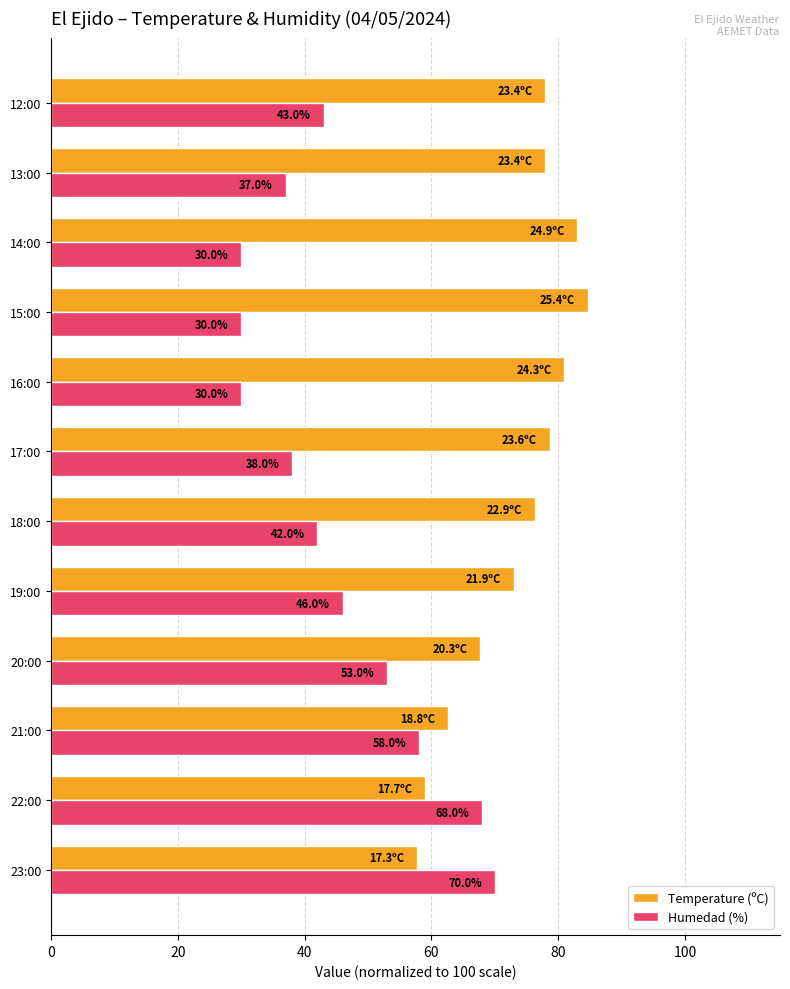

Which series has the widest spread of values?

Humedad (%)